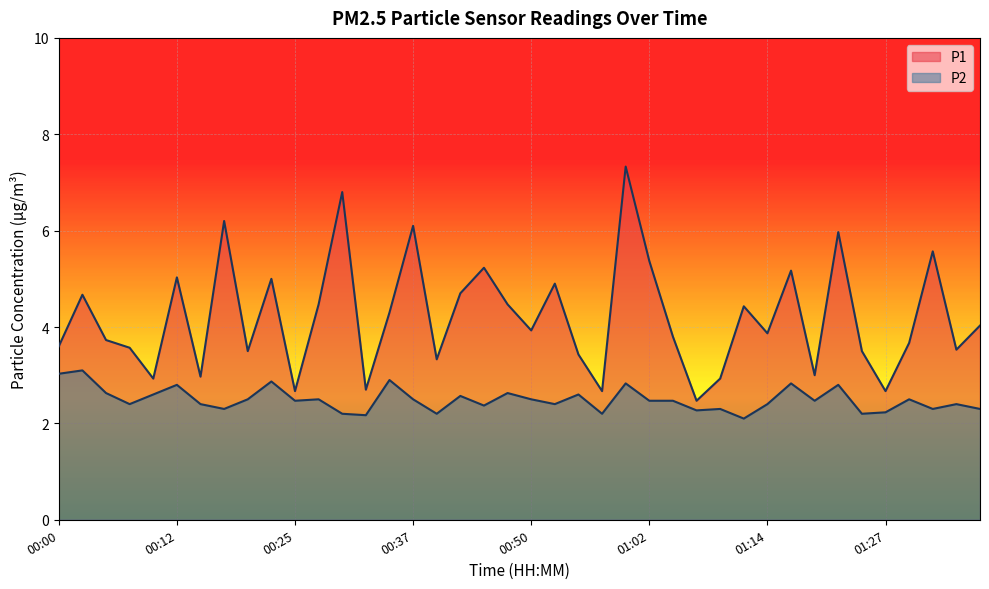

Where is the first local minimum for P1?

00:10